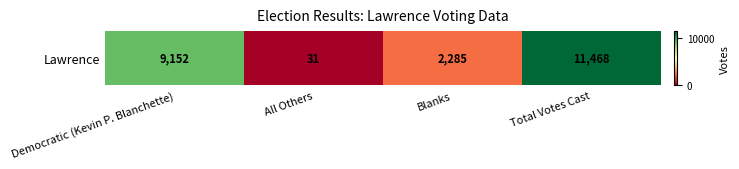

What is the change in value from Democratic (Kevin P. Blanchette) to Total Votes Cast?

+2316